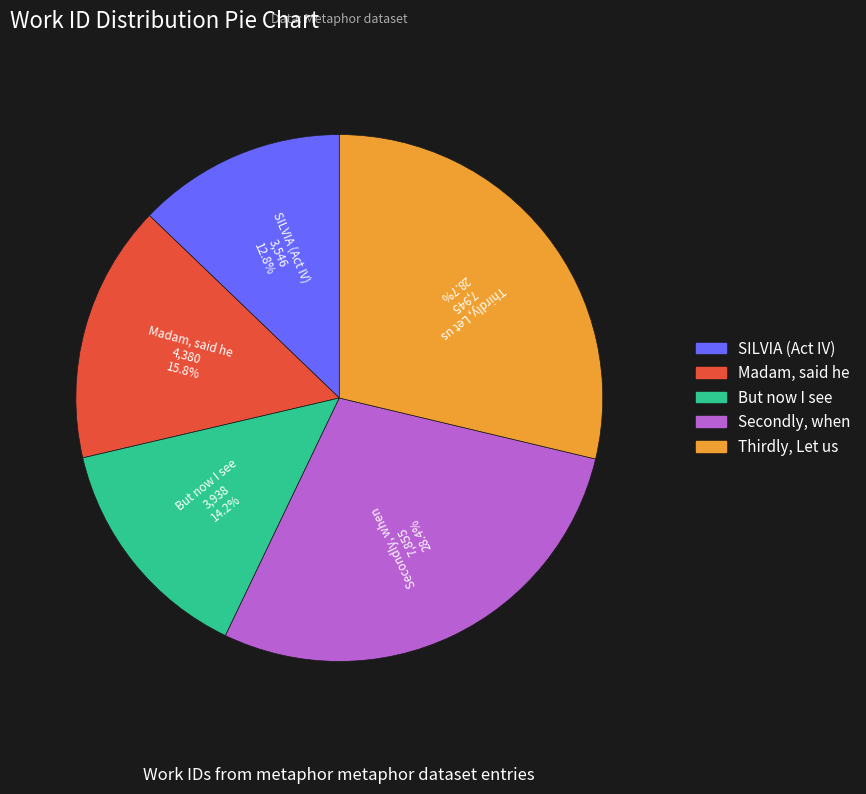

What is the smallest slice in the pie chart?

SILVIA (Act IV)